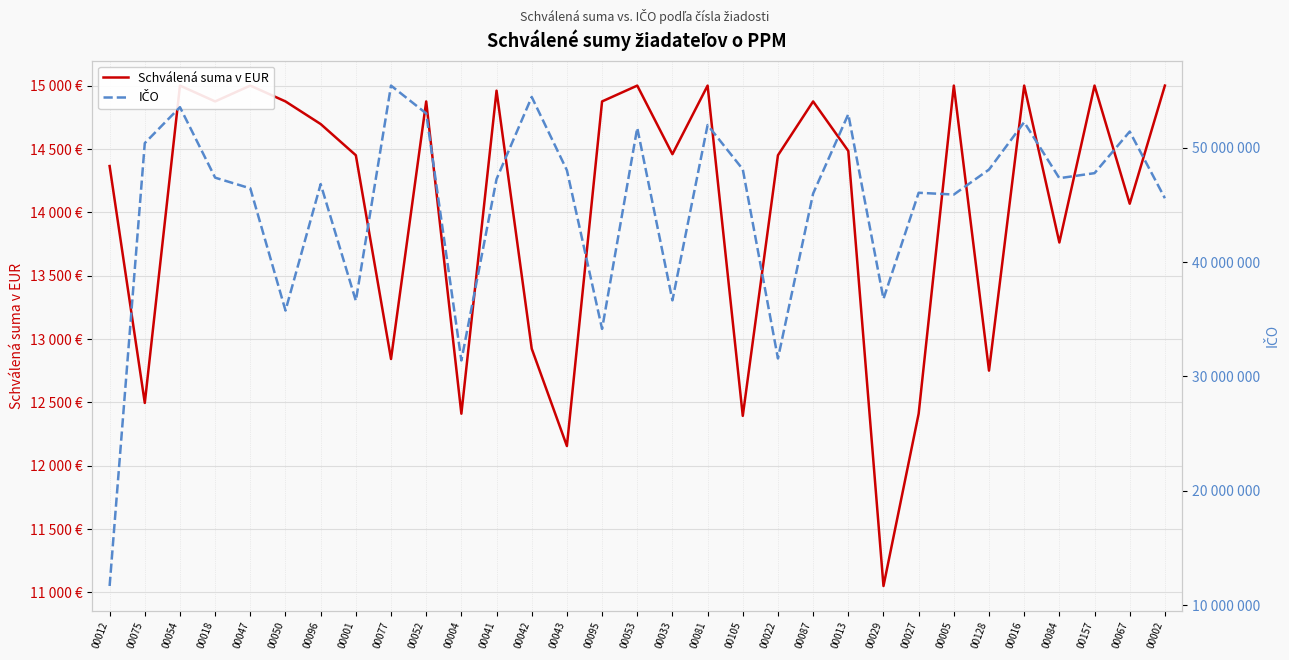

Where is the first local minimum for Schválená suma v EUR?

00075